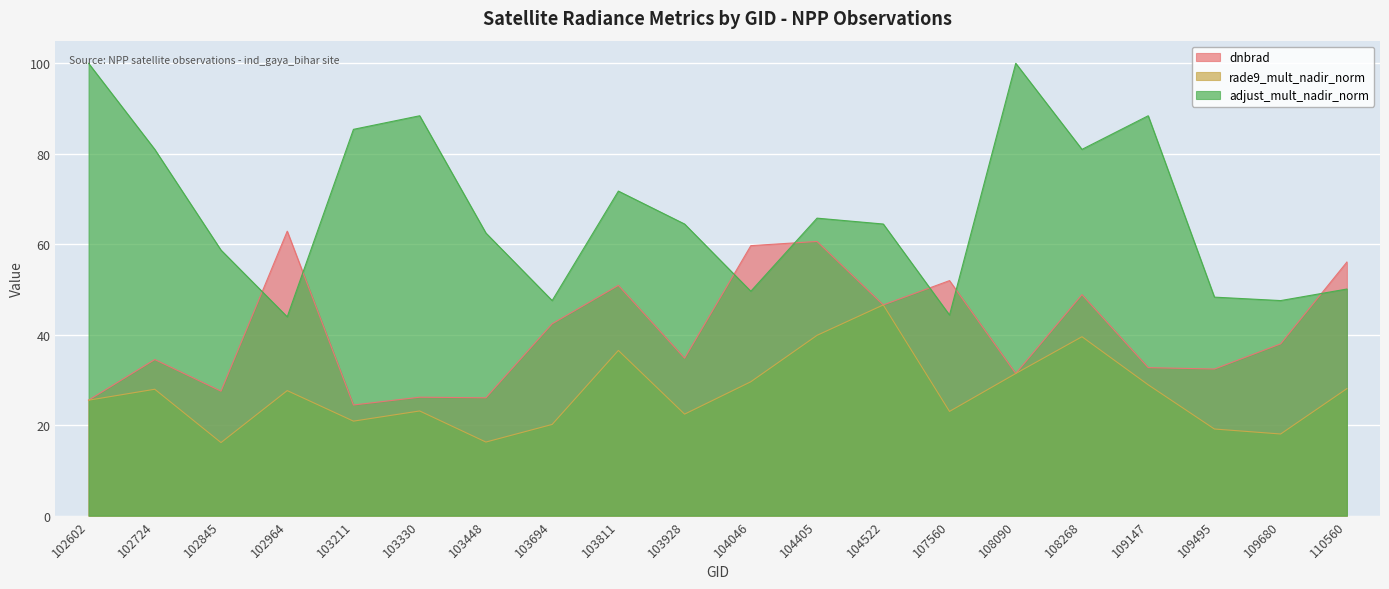

What are all the series names shown in the legend?

dnbrad, rade9_mult_nadir_norm, adjust_mult_nadir_norm